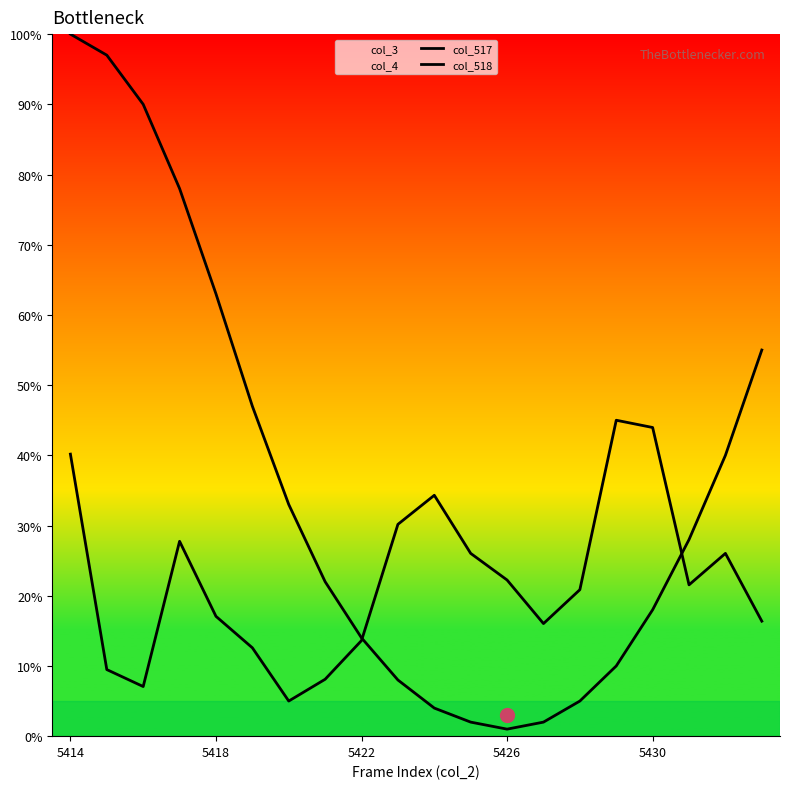

Does the chart display data point markers on the line(s)?

No